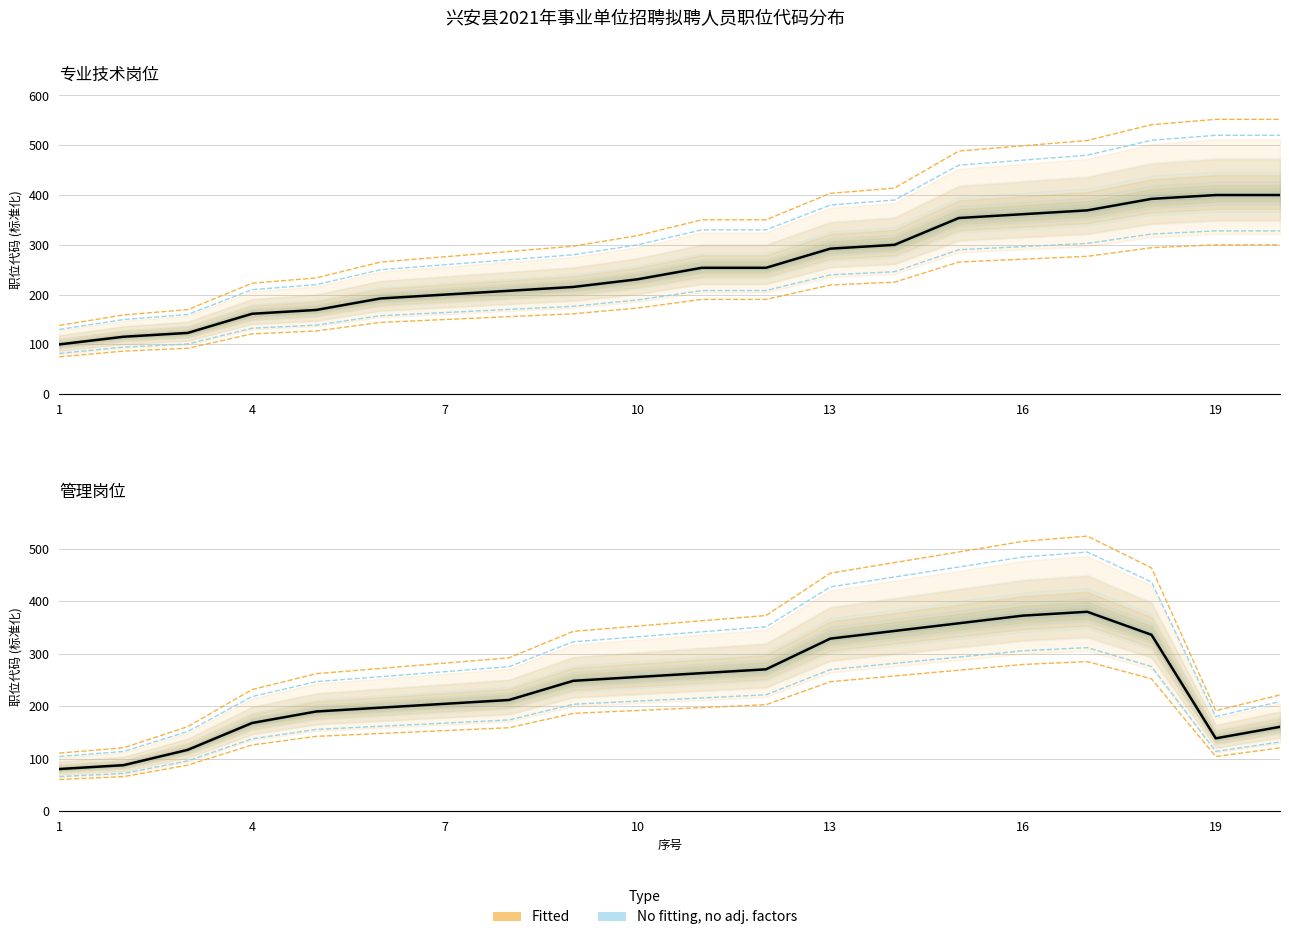

List the labels in order of 管理岗位 value, largest first.

17, 16, 15, 14, 18, 13, 12, 11, 10, 9, 8, 7, 6, 5, 4, 20, 19, 3, 2, 1